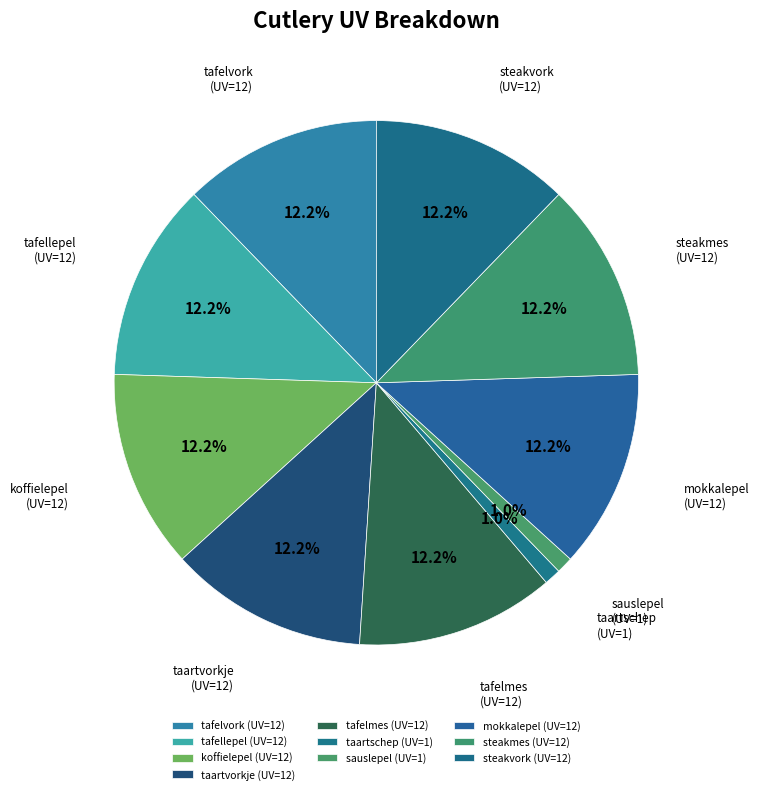

To the nearest percent, what is the average slice percentage?

10%